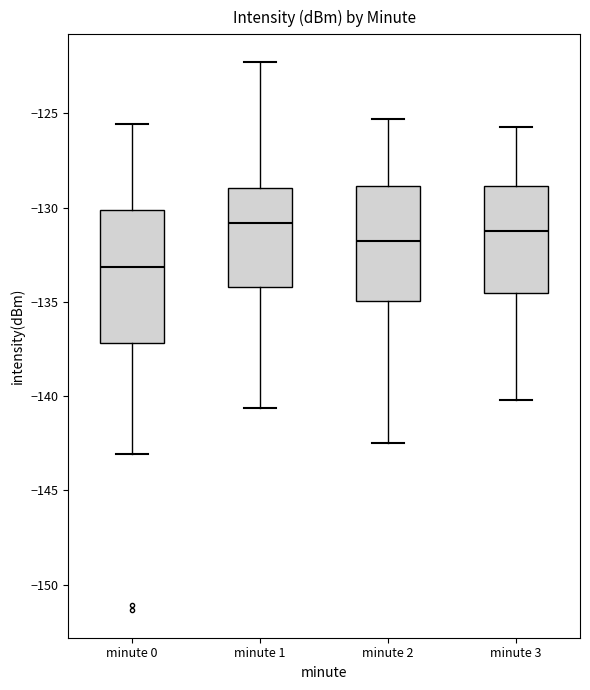

Reading left to right, transcribe this box plot: for each box, give where its median line is, the range the box spans, and where its two whiskers end, as read against the y-axis. The values are not printed on the chart, so give them approximately, as read against the axis.

minute 0: median -133.0, box -137.0 to -130.0, whiskers -143.0 to -125.5
minute 1: median -131.0, box -134.0 to -129.0, whiskers -140.5 to -122.5
minute 2: median -131.5, box -135.0 to -129.0, whiskers -142.5 to -125.5
minute 3: median -131.0, box -134.5 to -129.0, whiskers -140.0 to -125.5